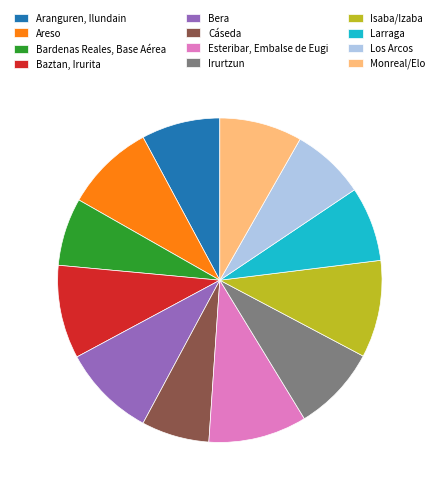

Is there any slice that represents more than half of the pie?

No